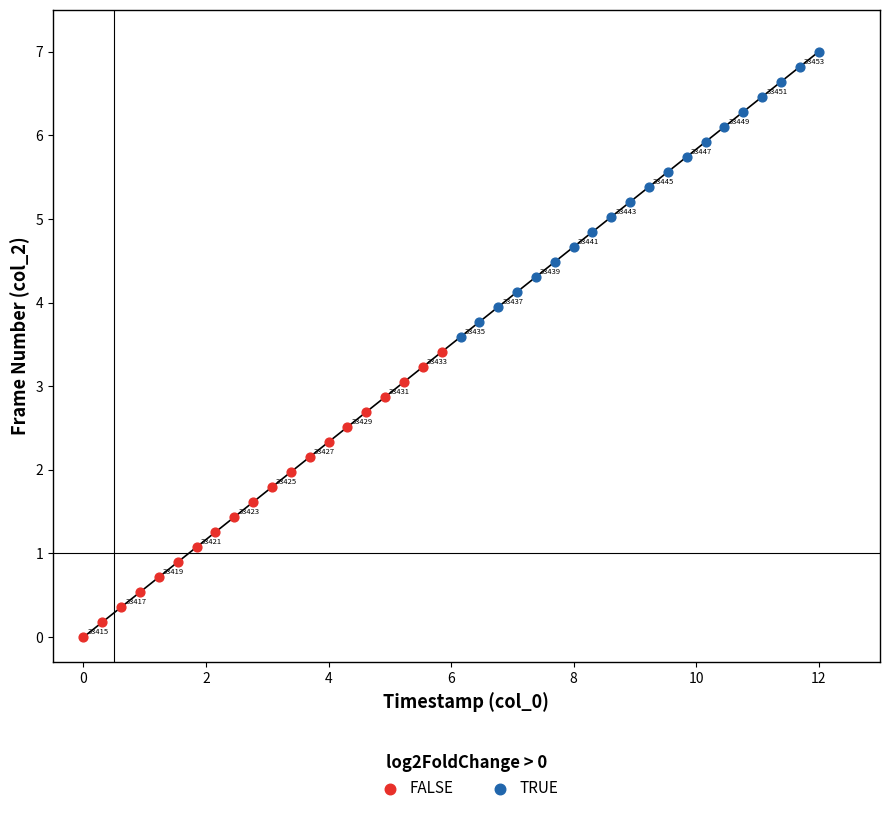

Which series contains the highest Y value?

TRUE